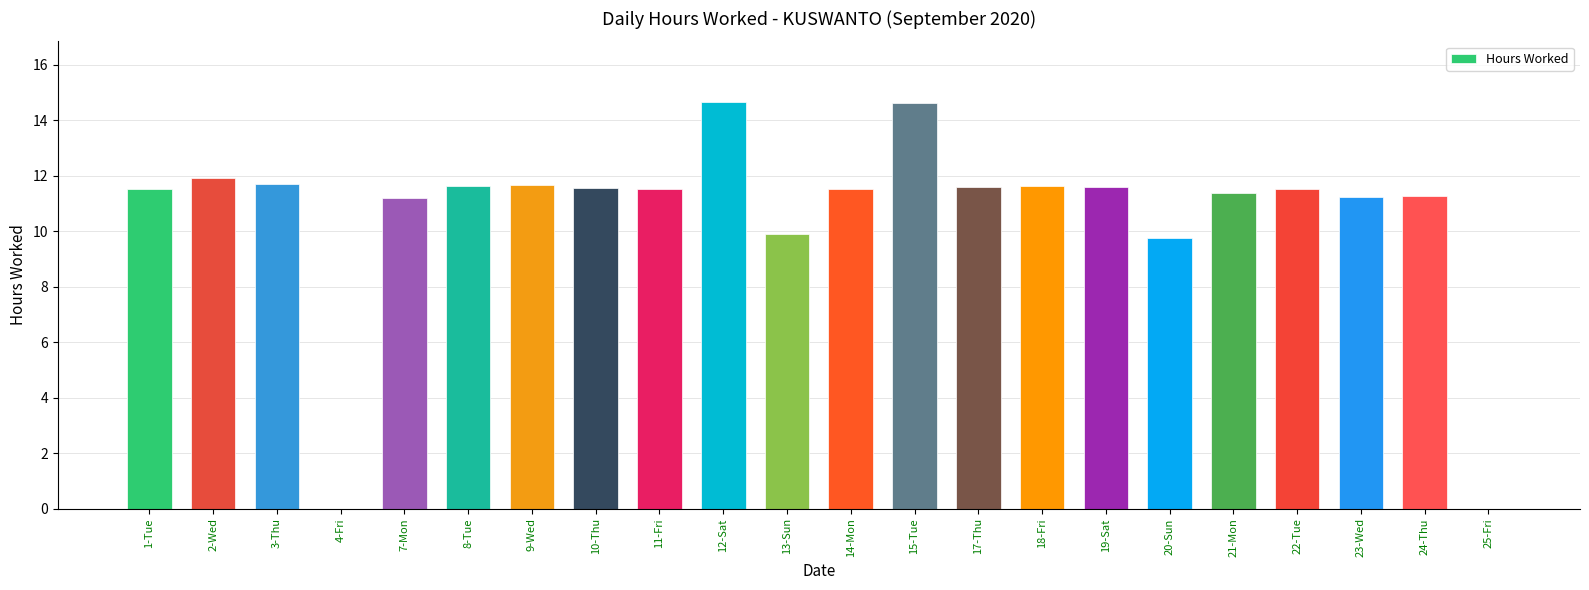

What is the greatest value displayed?

14.7